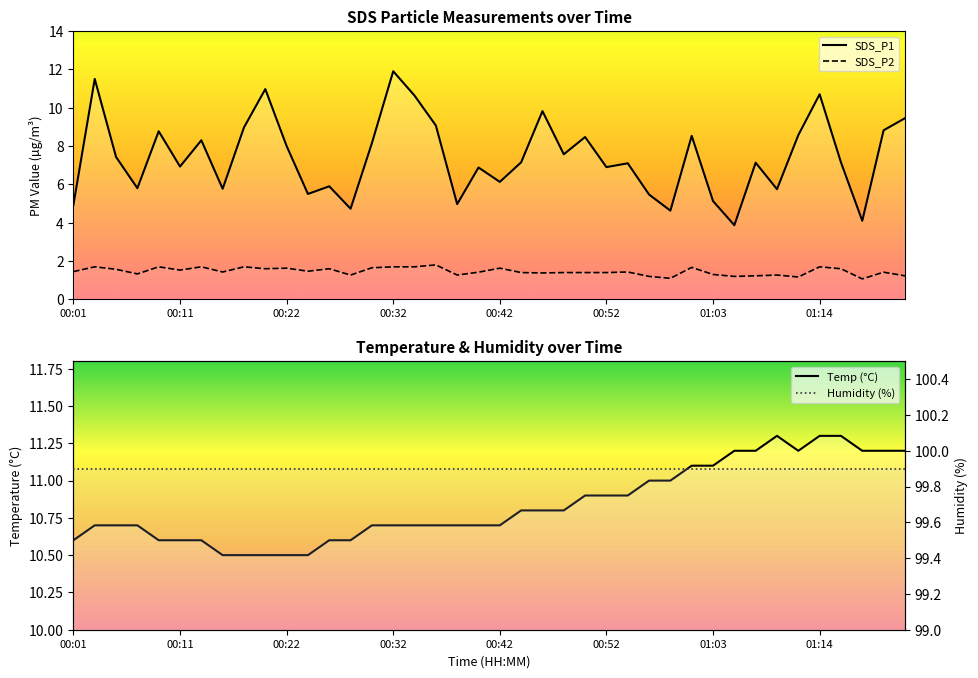

Is it true that SDS_P1 equals 1.3 at 00:16?

False